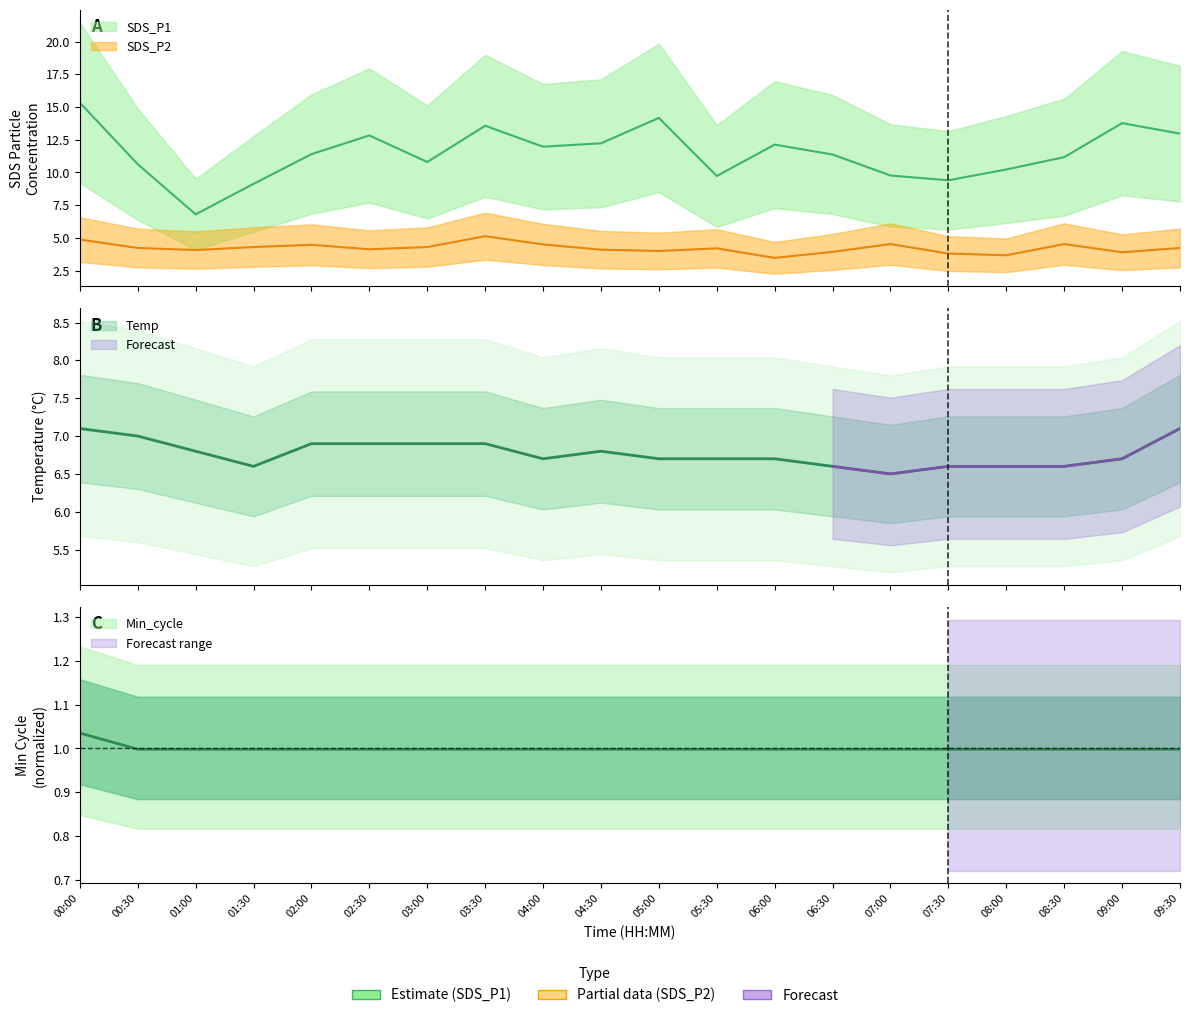

What are all the series names shown in the legend?

SDS_P1, SDS_P2, Temp, Min_cycle